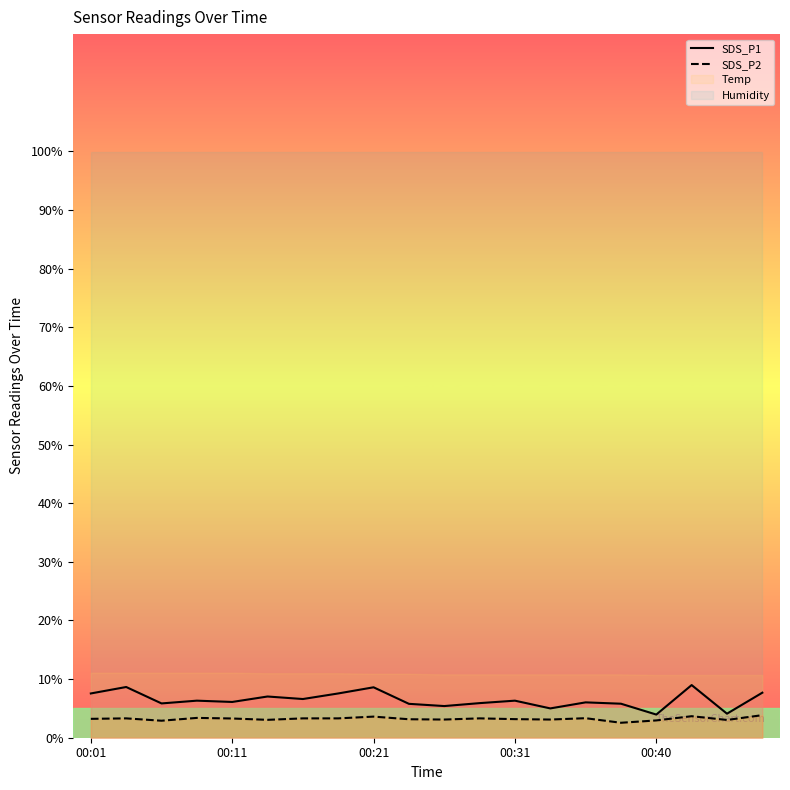

The value of SDS_P2 at 00:31 is 3.2. True or false?

True